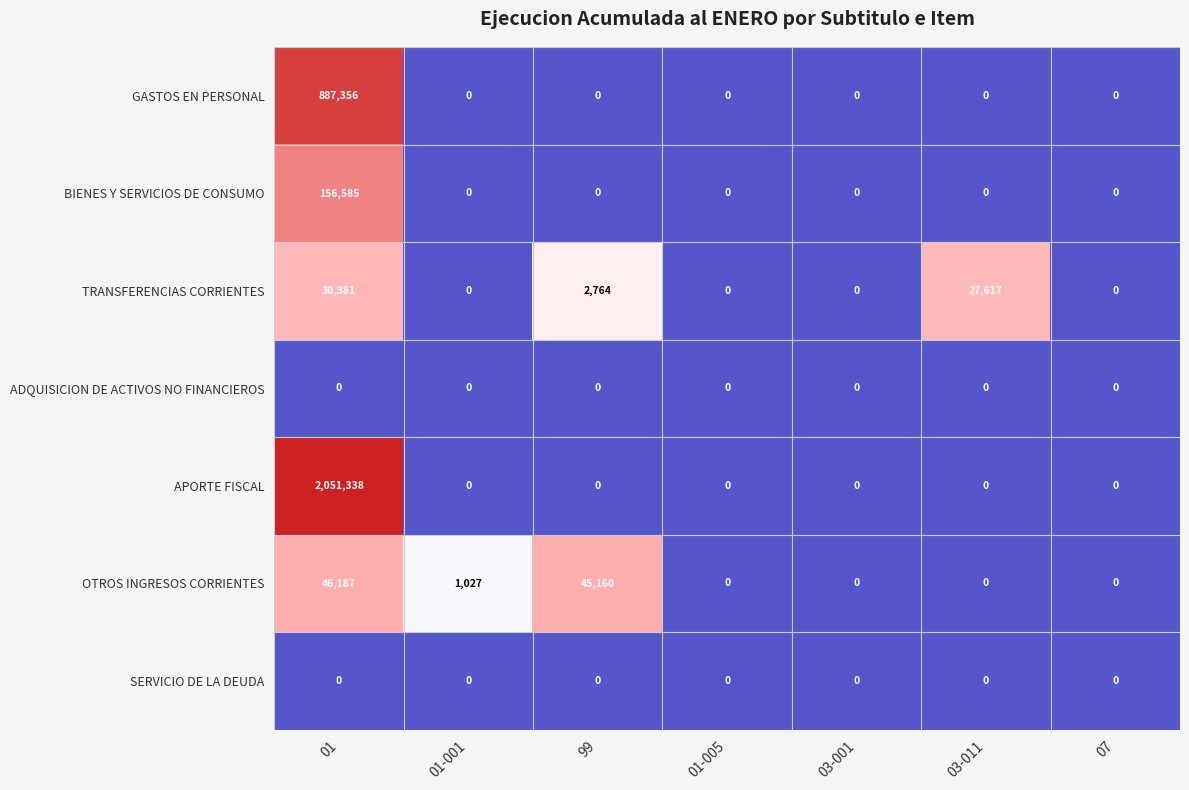

What is the difference between the second highest and minimum values in the OTROS INGRESOS CORRIENTES series?

45160